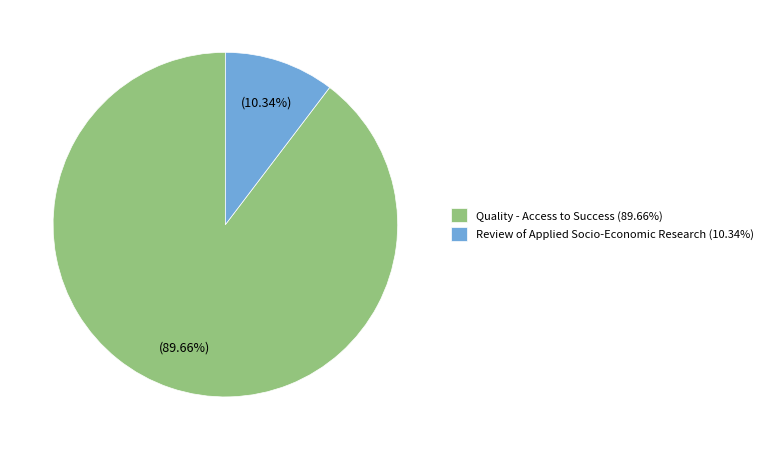

Is there any slice that represents more than half of the pie?

Yes